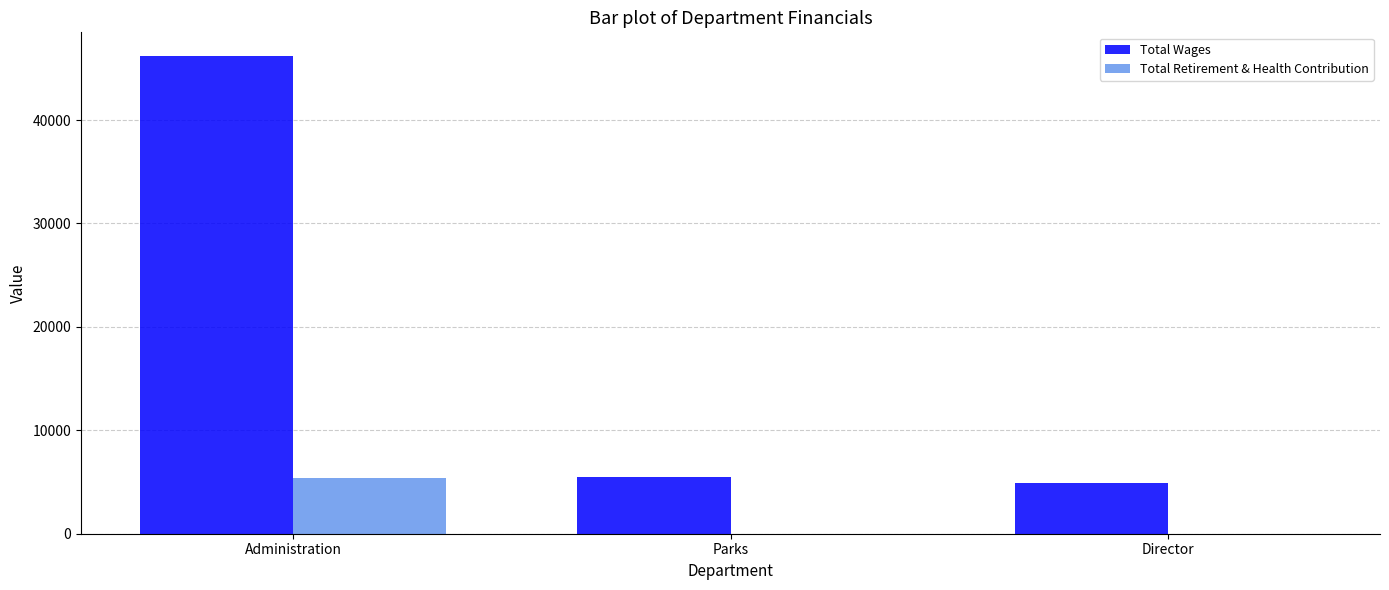

Reading right to left, what are all the values shown in this chart?

Total Wages: 4950	5472	46176
Total Retirement & Health Contribution: 0	0	5400